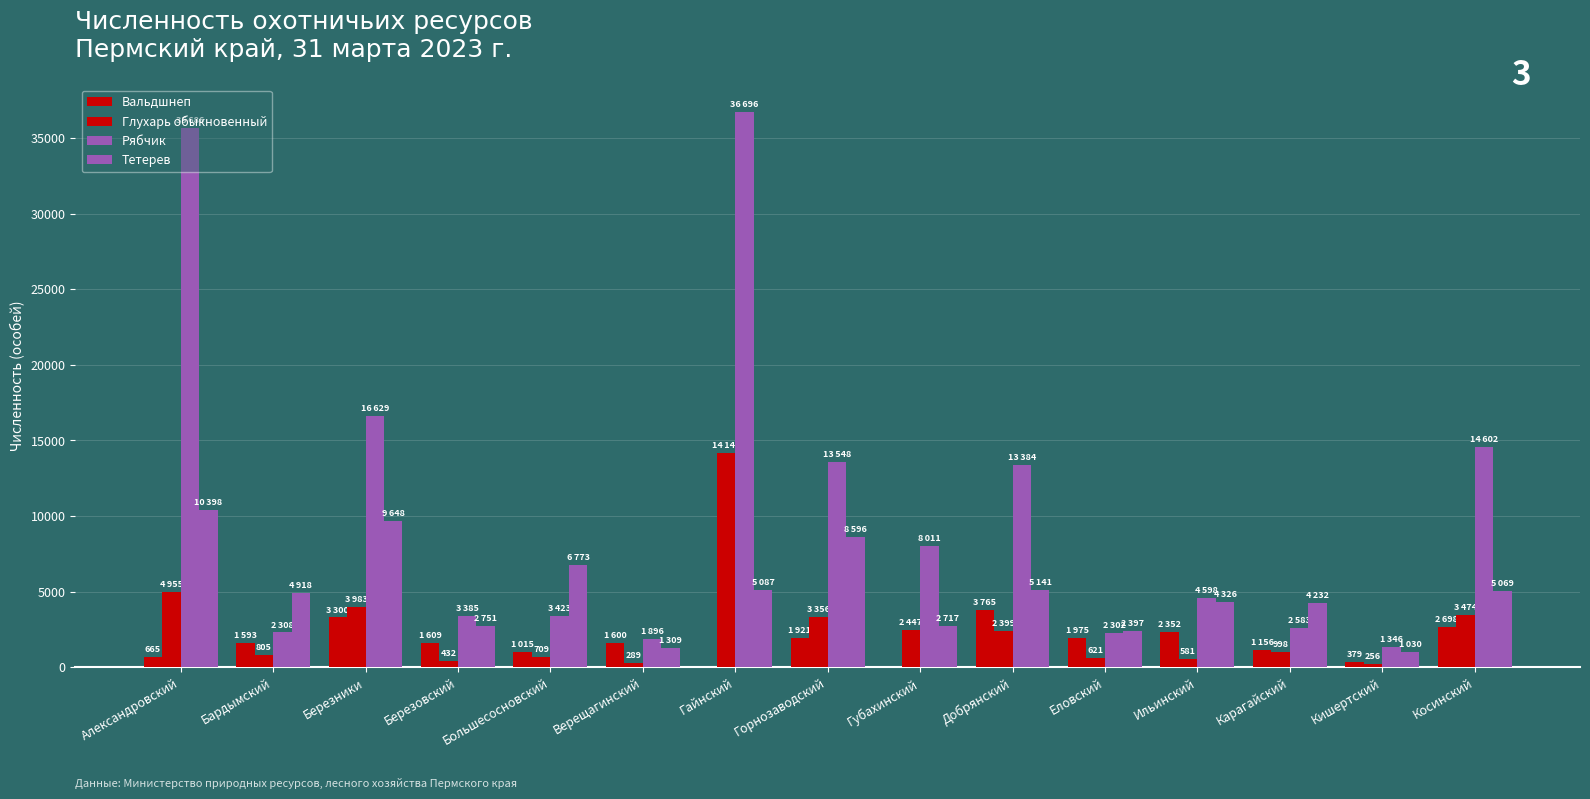

Count the number of categories in the chart.

15